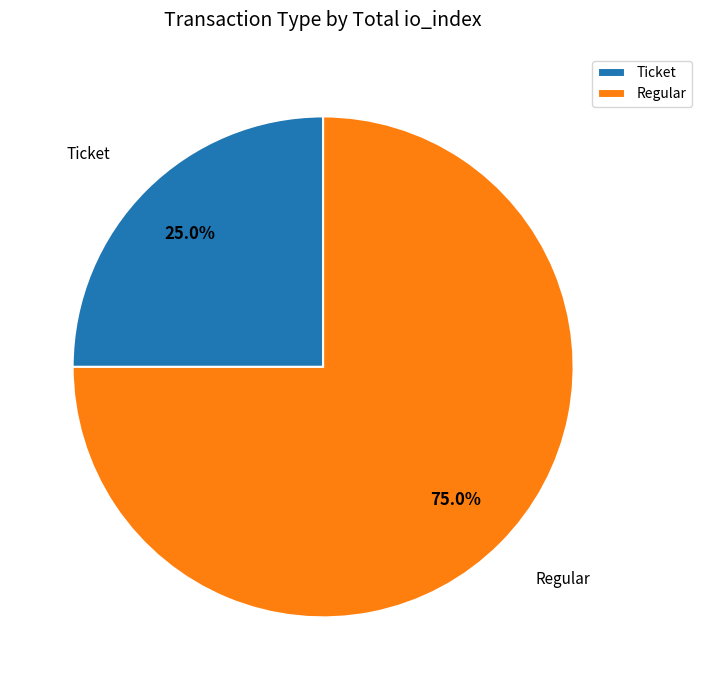

How many segments does this pie chart have?

2